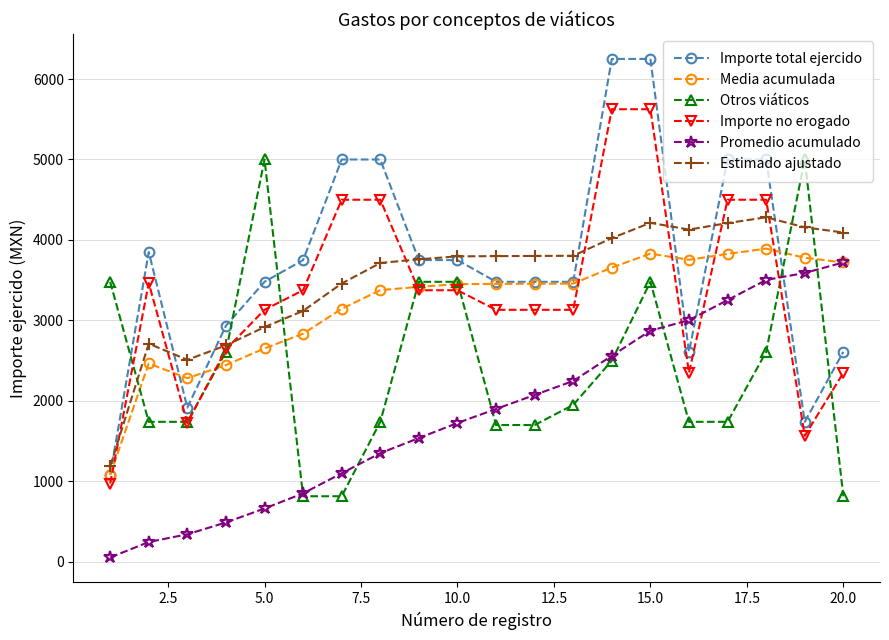

Which series has the widest spread of values?

Importe total ejercido